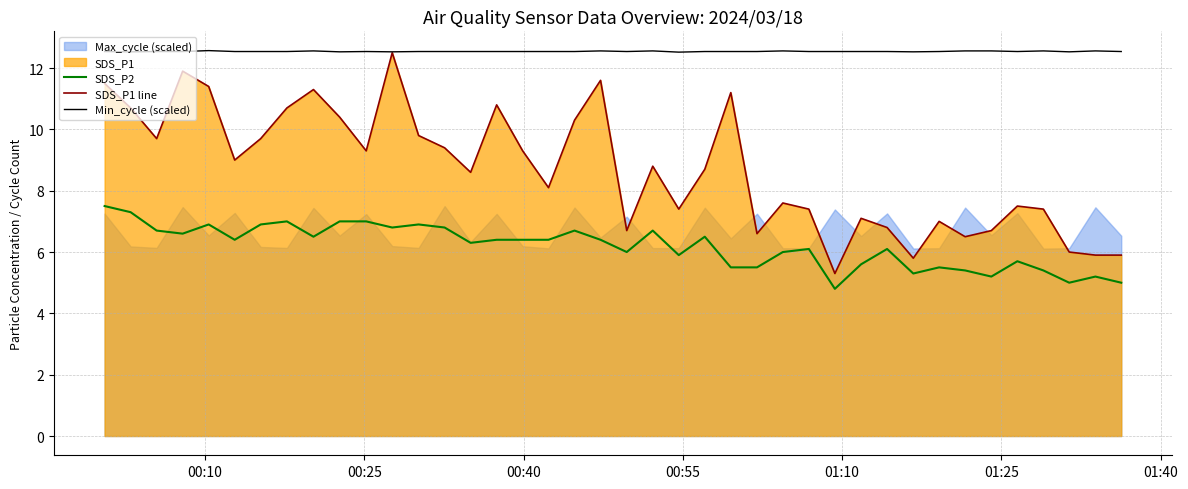

What is the lowest value of the SDS_P1 line series?

5.3